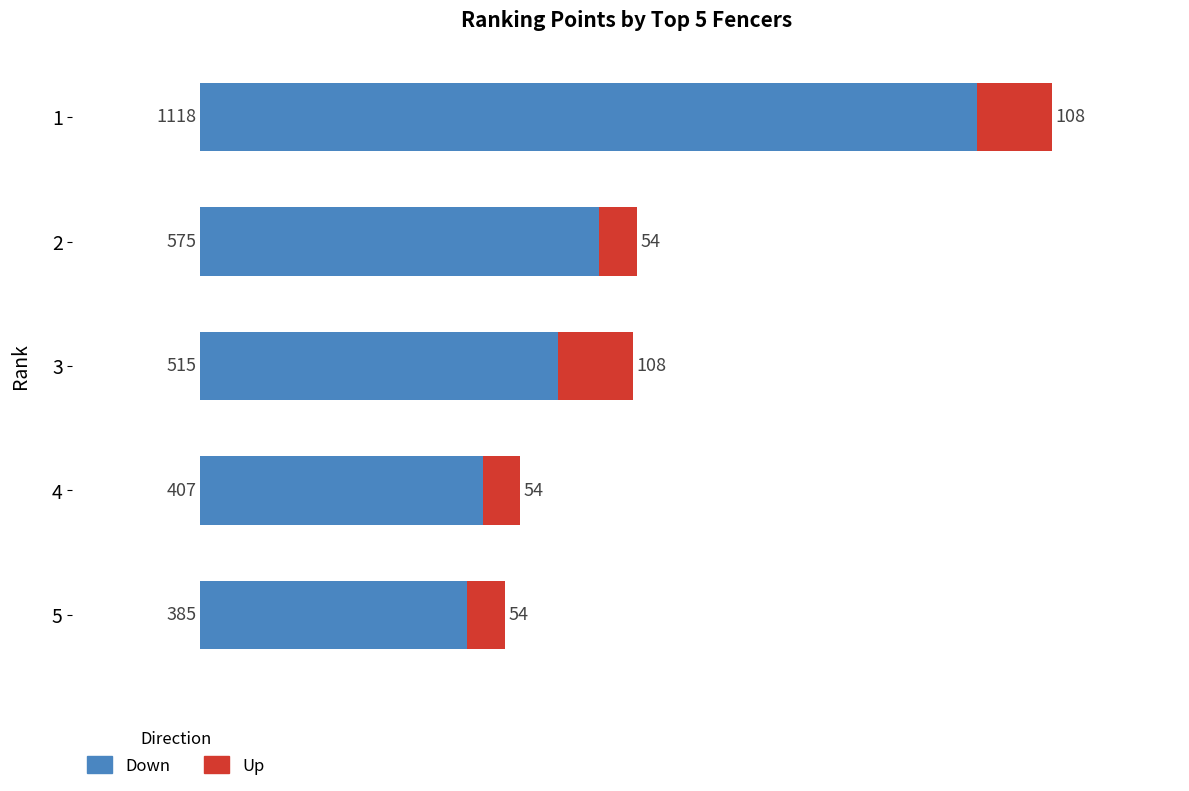

At which label does Down reach its minimum?

5